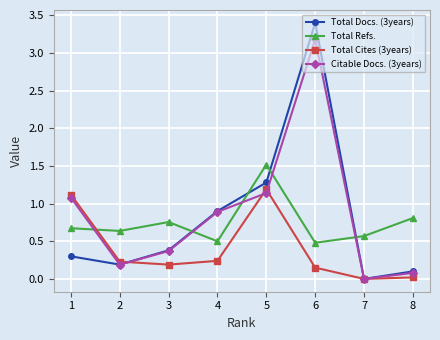

What are all the series names shown in the legend?

Total Docs. (3years), Total Refs., Total Cites (3years), Citable Docs. (3years)